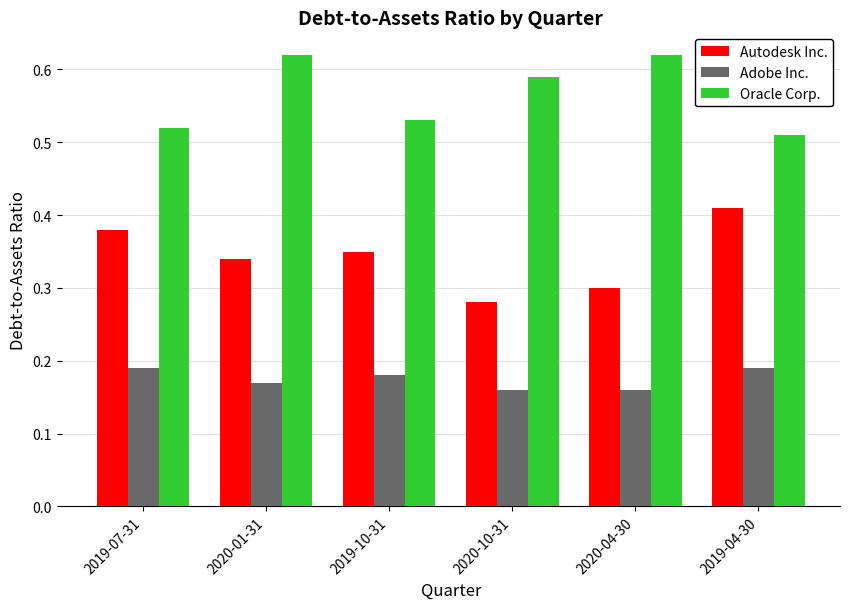

Which series has the widest spread of values?

Autodesk Inc.